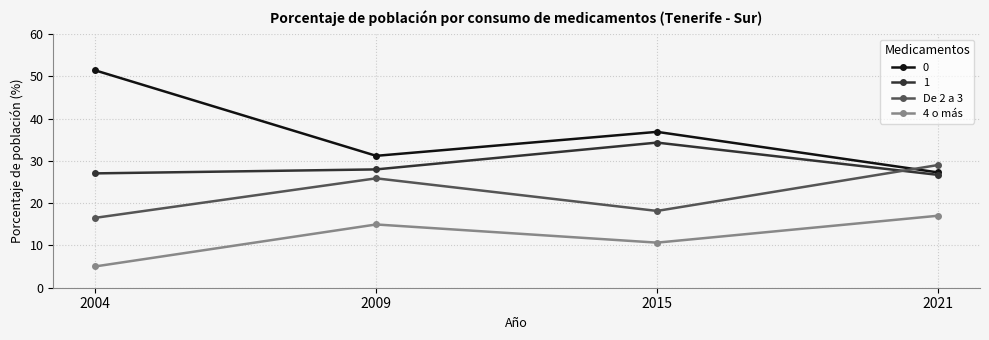

What is the difference between the second highest and minimum values in the 4 o más series?

9.9